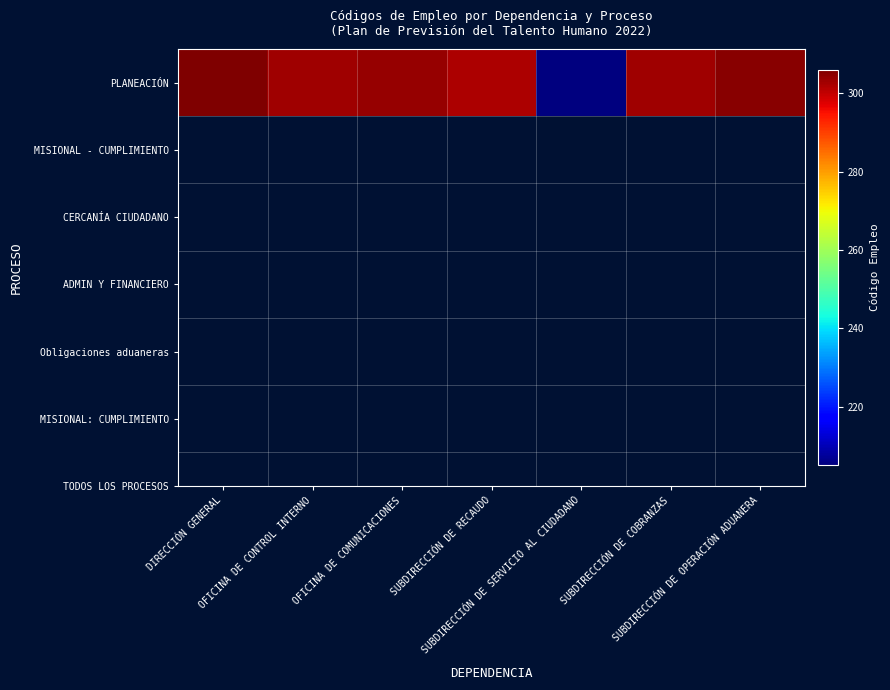

What is the difference between the second highest and second lowest values?

3